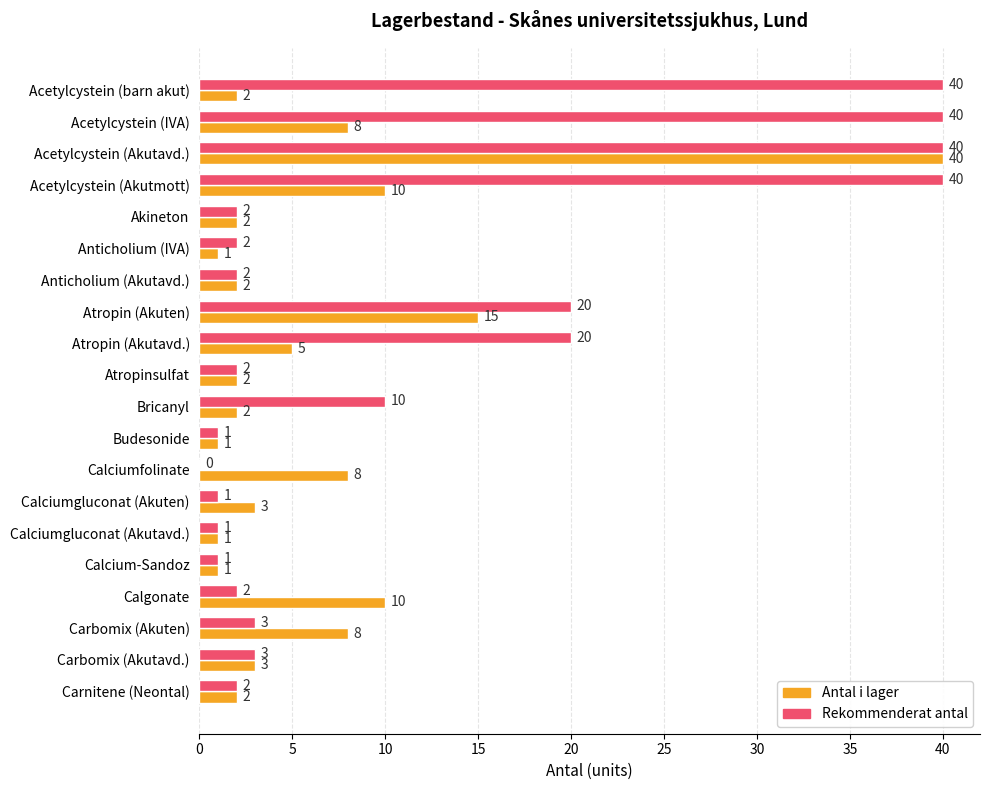

What is the sum of all Antal i lager values?

126